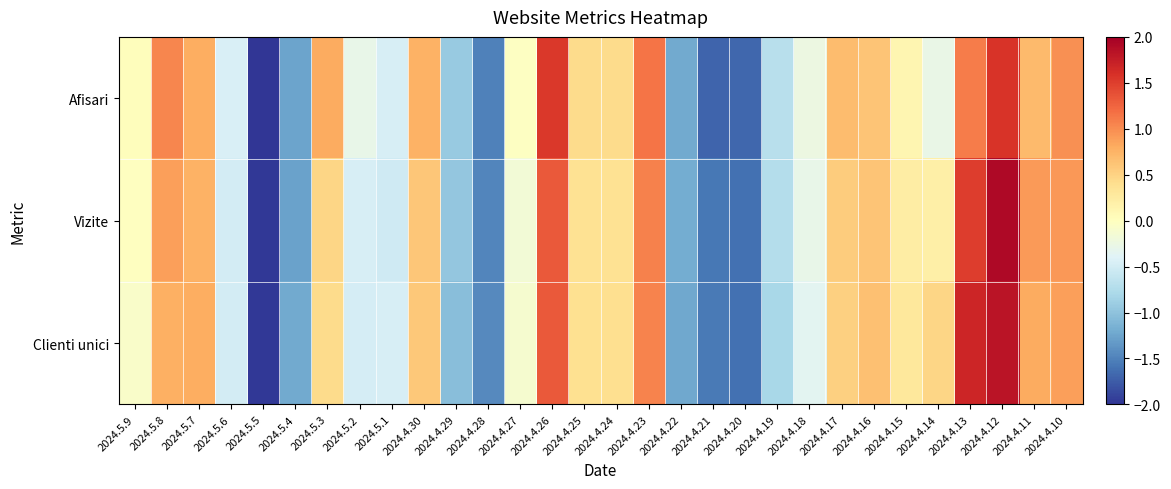

How many data points does each series have?

30